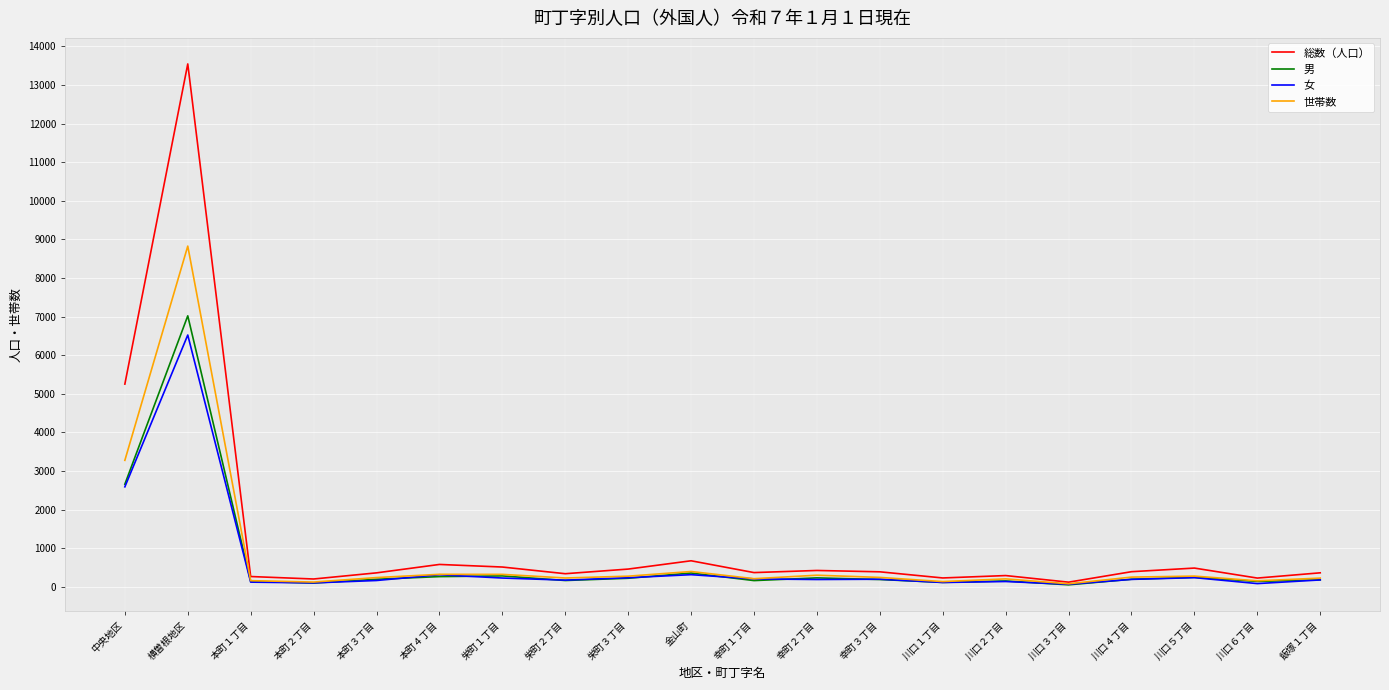

Where is 世帯数 nearest to the value 4454?

中央地区